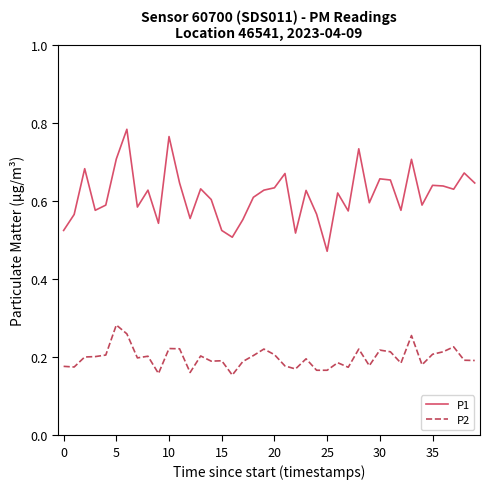

List the series in order of their peak value, highest first.

P1, P2